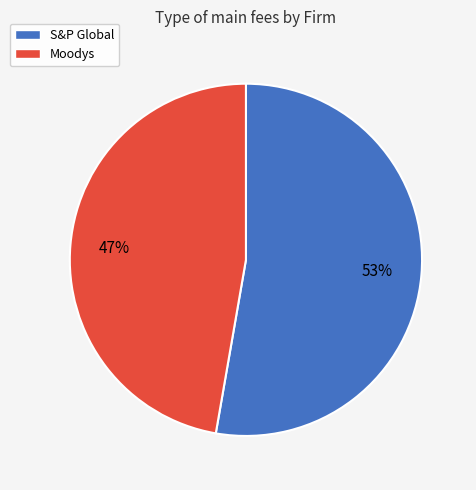

Combined, do Moodys and S&P Global account for over 50%?

Yes